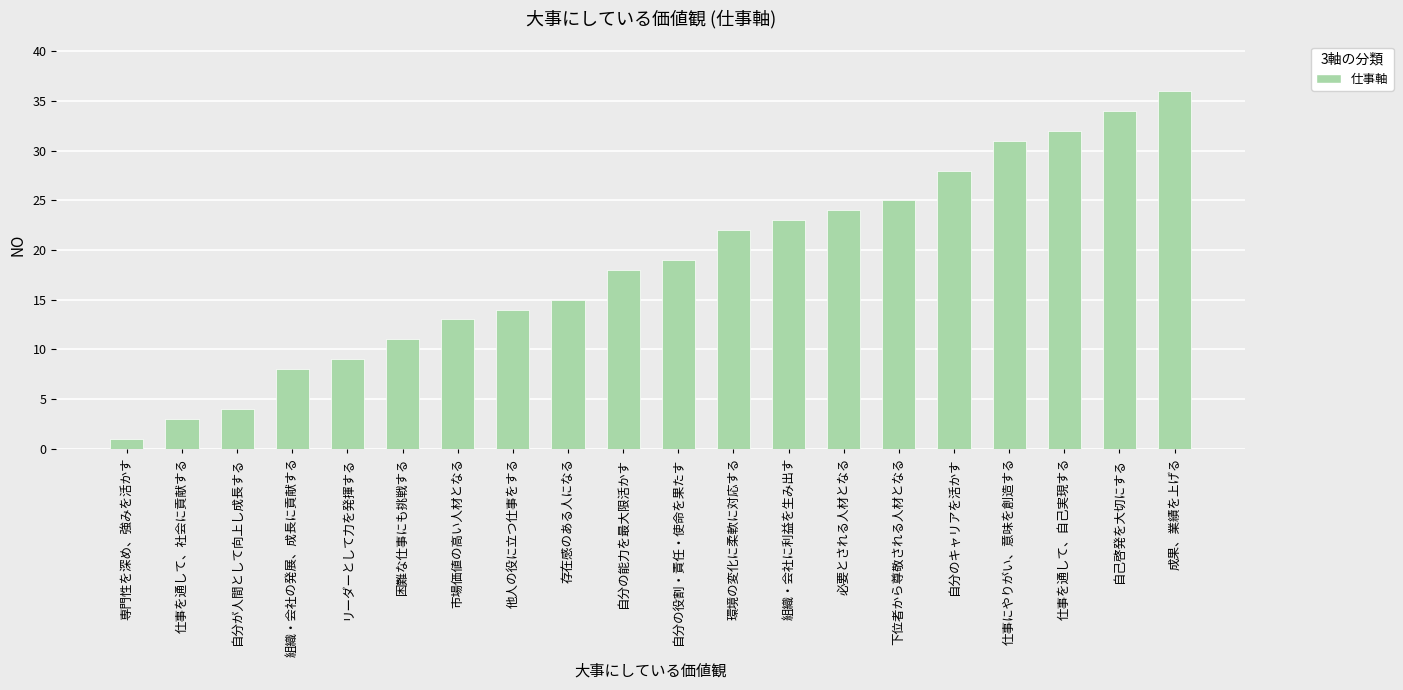

How many values are below 19?

10